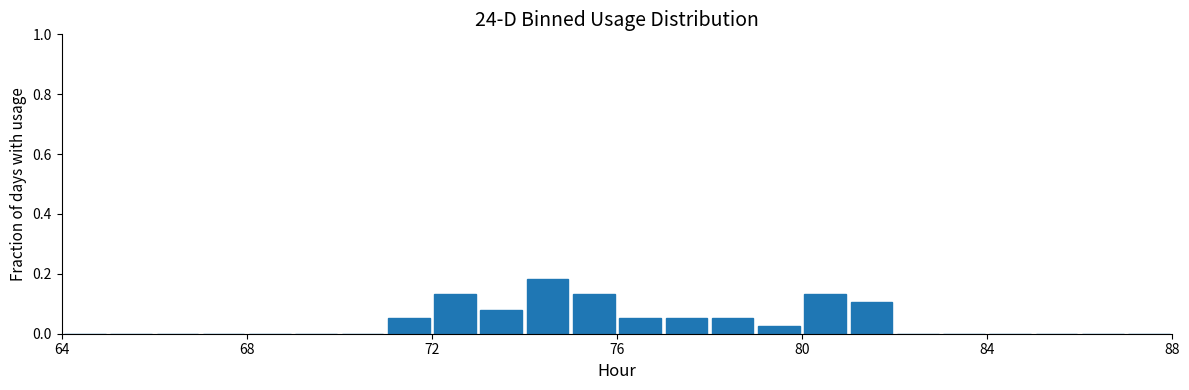

Read against the x-axis, roughly where is the centre of the tallest bar?

74.5